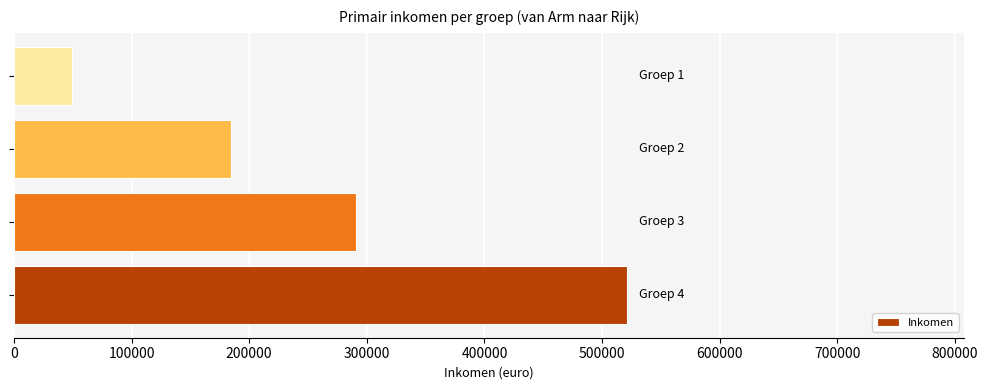

What is the average value?

261229